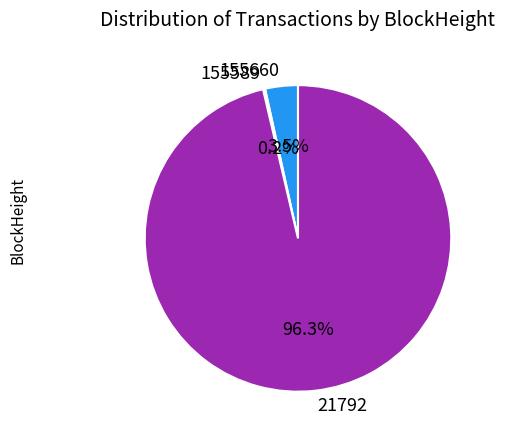

To the nearest percent, what is the average slice percentage?

33%